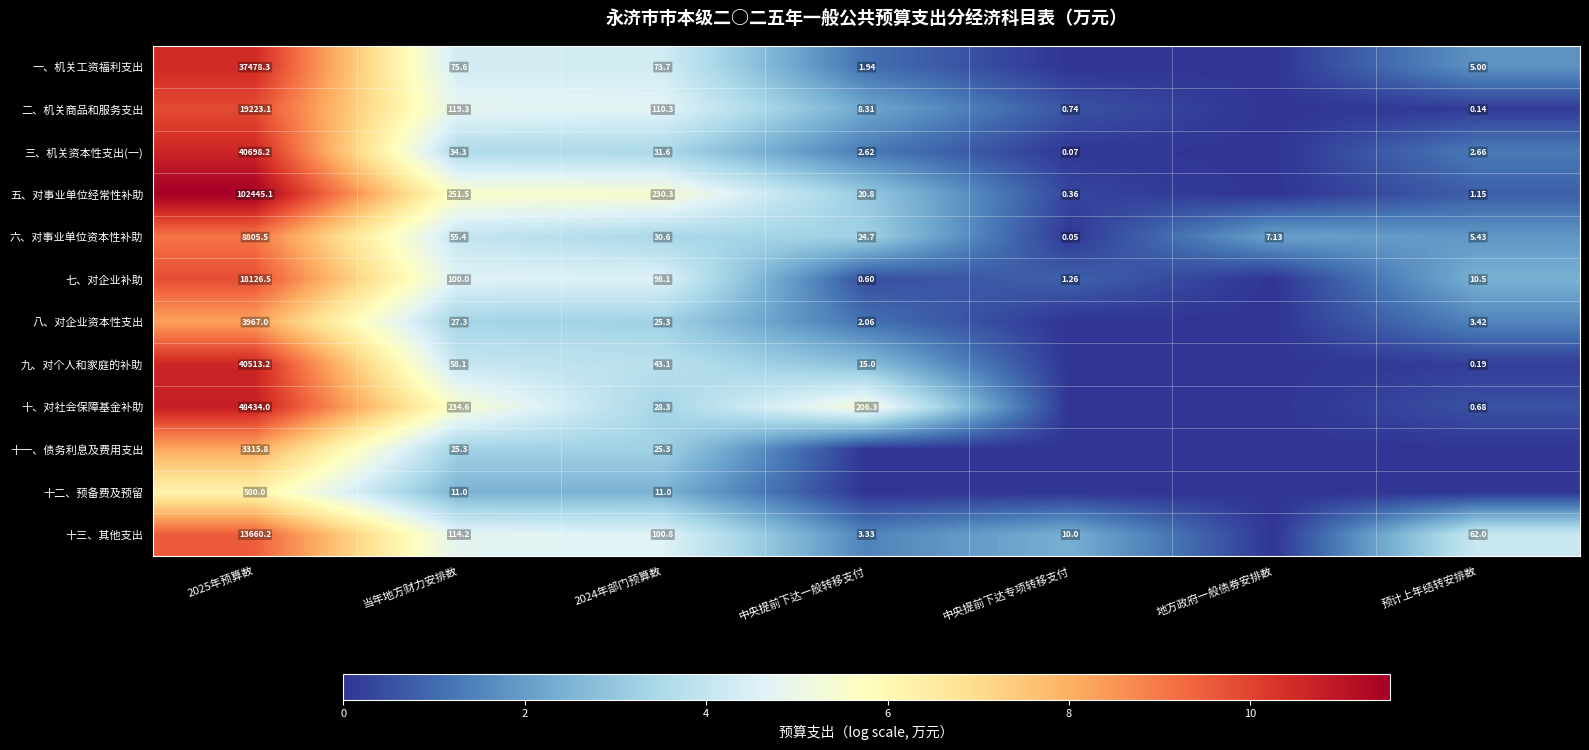

Is the value of 三、机关资本性支出(一) at 中央提前下达一般转移支付 greater than the value of 十二、预备费及预留 at 2025年预算数?

No